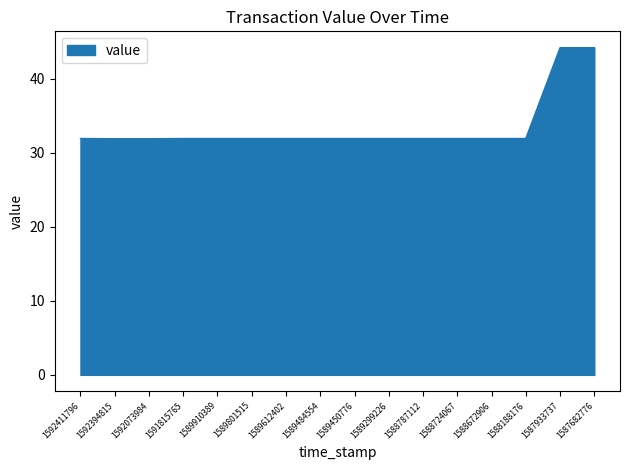

Is it true that the value at 1588188176 is 52.2?

False